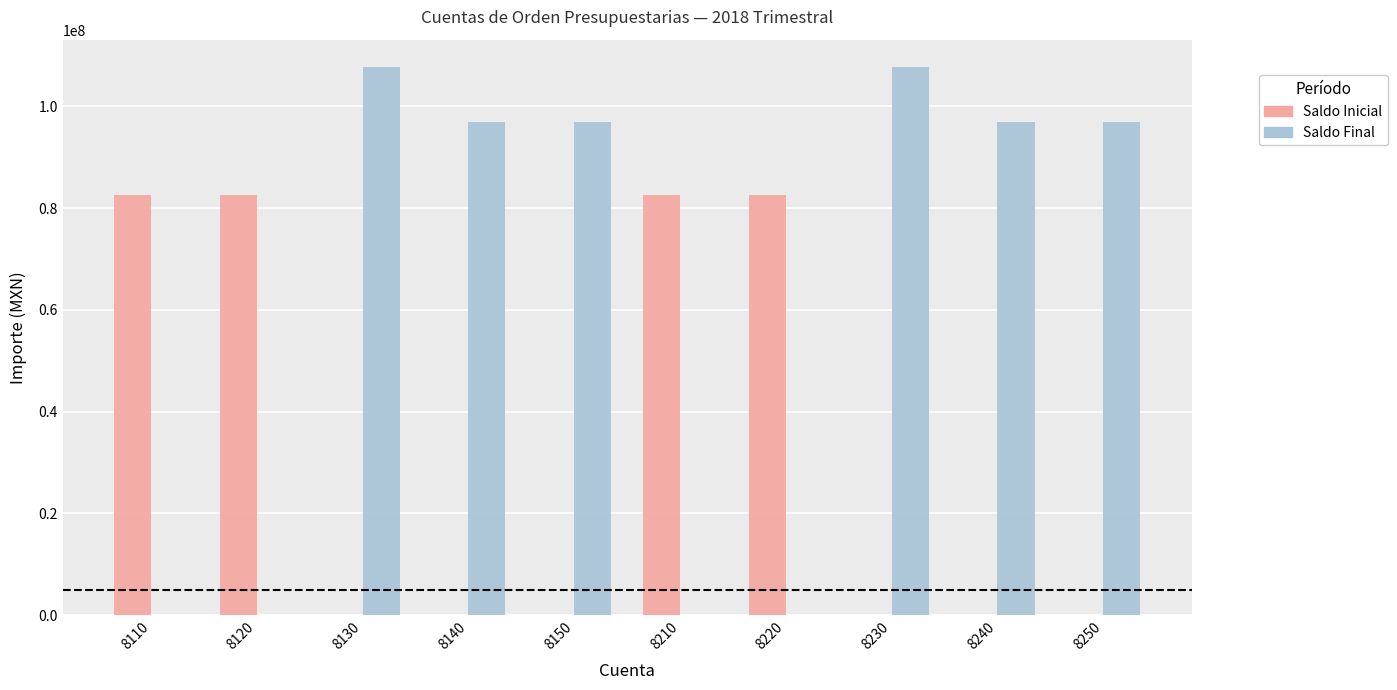

What is the sum of the Saldo Final values at 8240 and 8140?

193827393.6